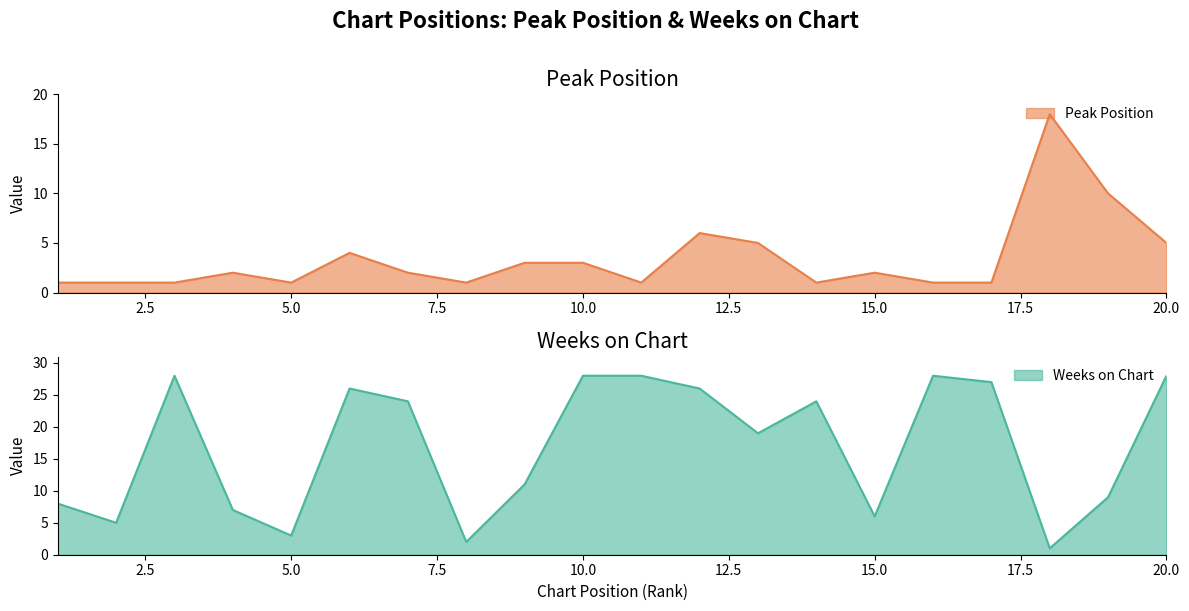

Reading right to left, extract all data points from this chart.

Peak Position: 5	10	18	1	1	2	1	5	6	1	3	3	1	2	4	1	2	1	1	1
Weeks on Chart: 28	9	1	27	28	6	24	19	26	28	28	11	2	24	26	3	7	28	5	8